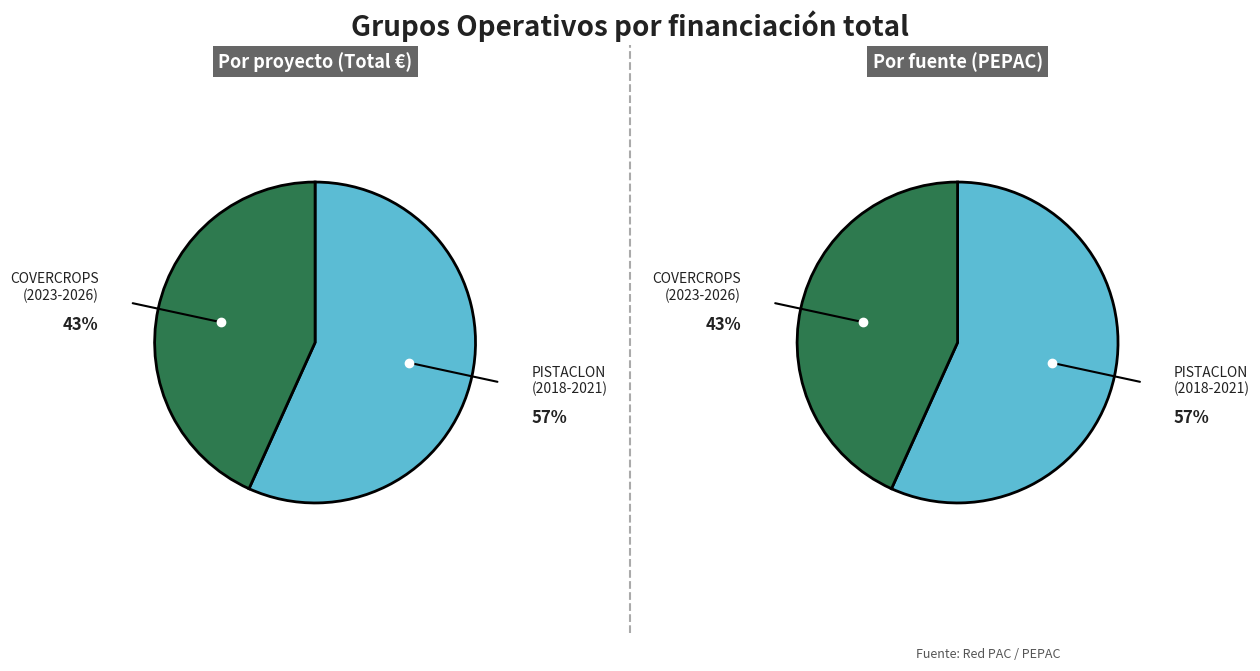

True or false: PISTACLON (2018-2021) accounts for 57% of the total.

True